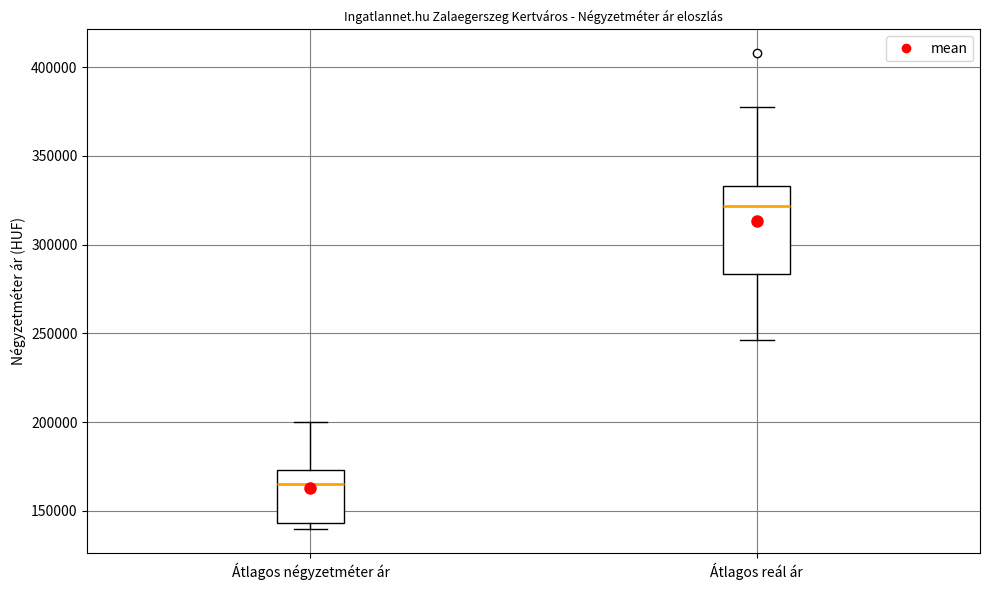

Reading left to right, transcribe this box plot: for each box, give where its median line is, the range the box spans, and where its two whiskers end, as read against the y-axis. The values are not printed on the chart, so give them approximately, as read against the axis.

Átlagos négyzetméter ár: median 165000, box 145000 to 175000, whiskers 140000 to 200000
Átlagos reál ár: median 320000, box 285000 to 335000, whiskers 245000 to 380000